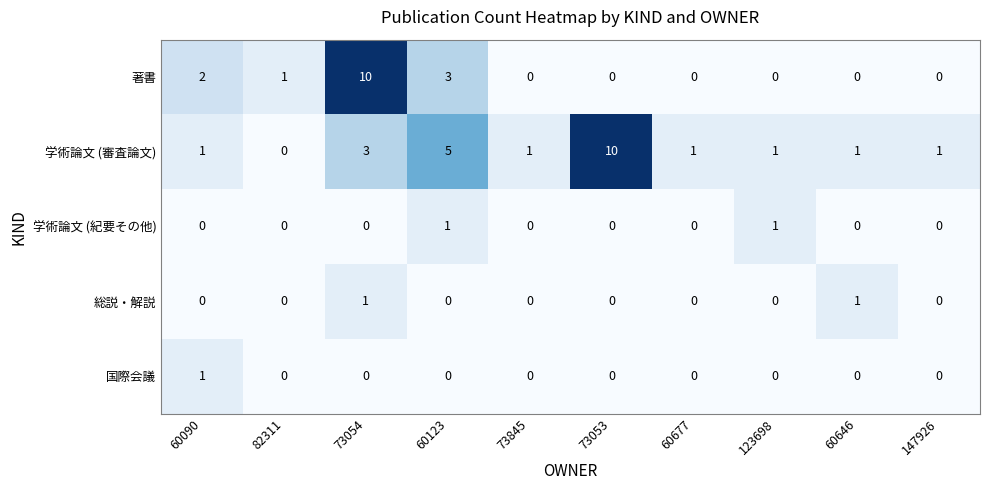

Count the number of categories in the chart.

10